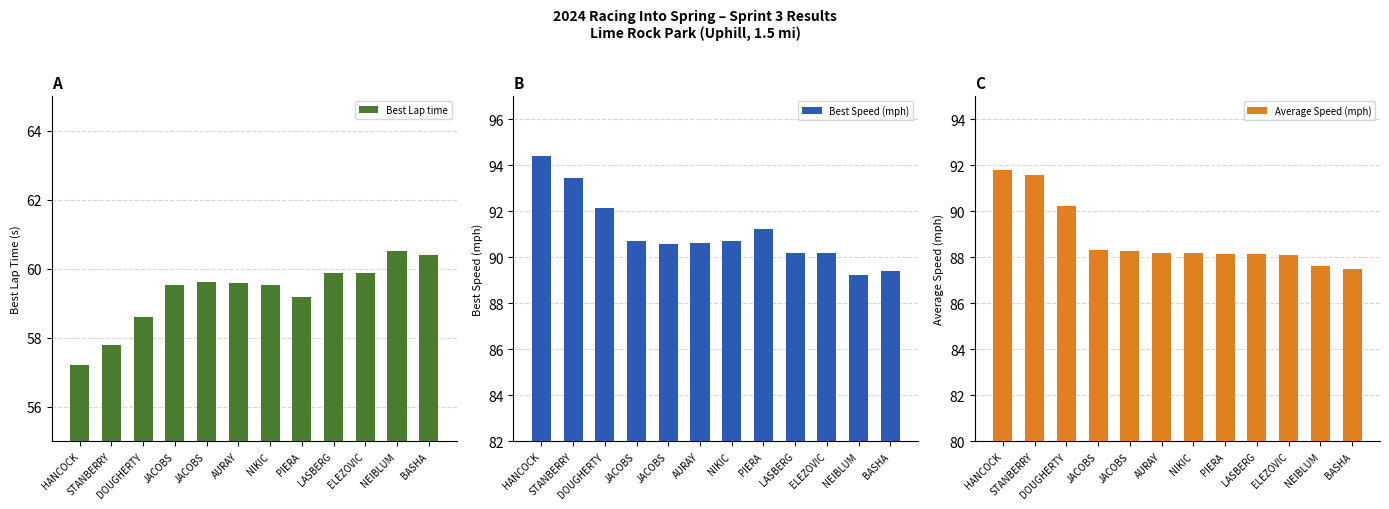

Reading left to right, transcribe all the data shown in this chart.

Best Lap time: 57.2	57.8	58.6	59.5	59.6	59.6	59.5	59.2	59.9	59.9	60.5	60.4
Best Speed (mph): 94.4	93.5	92.1	90.7	90.6	90.6	90.7	91.2	90.2	90.2	89.2	89.4
Average Speed (mph): 91.8	91.6	90.2	88.3	88.3	88.2	88.2	88.2	88.1	88.1	87.6	87.5